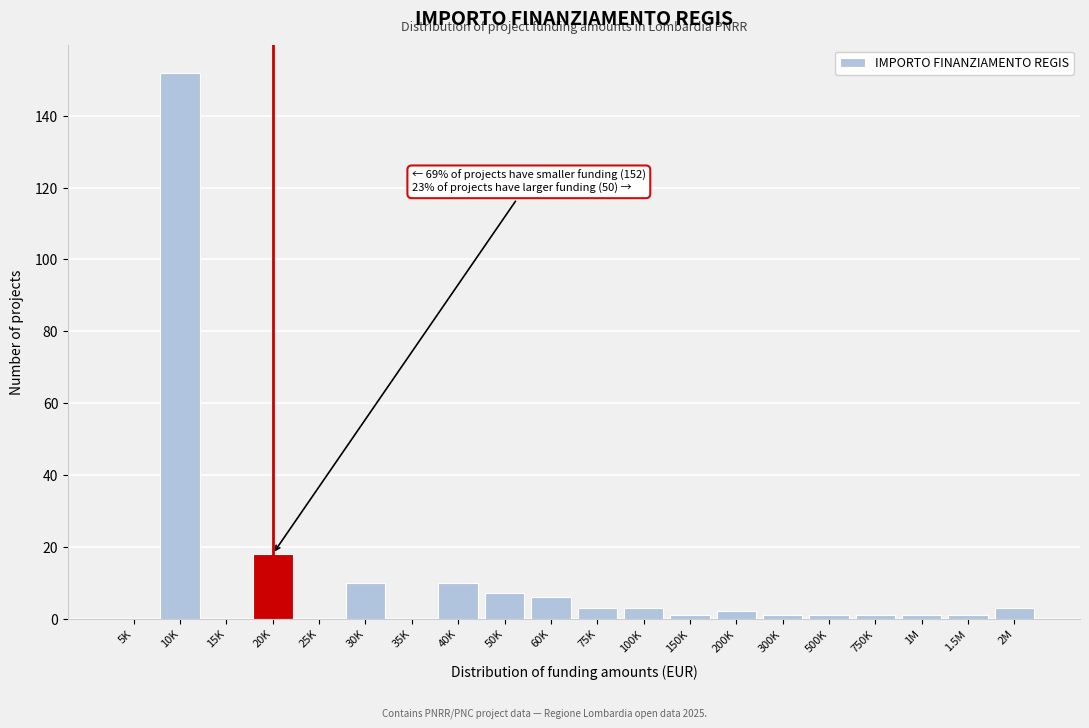

Where is the data nearest to the value 76?

20K